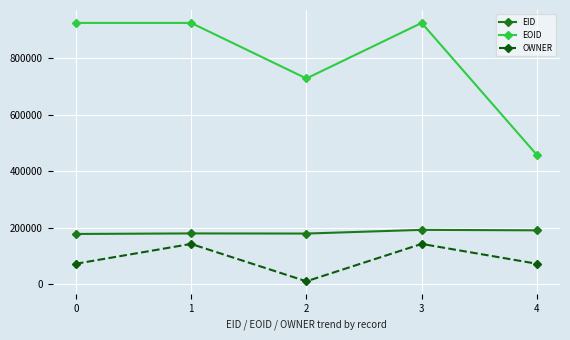

True or false: EOID and OWNER cross at least once.

False